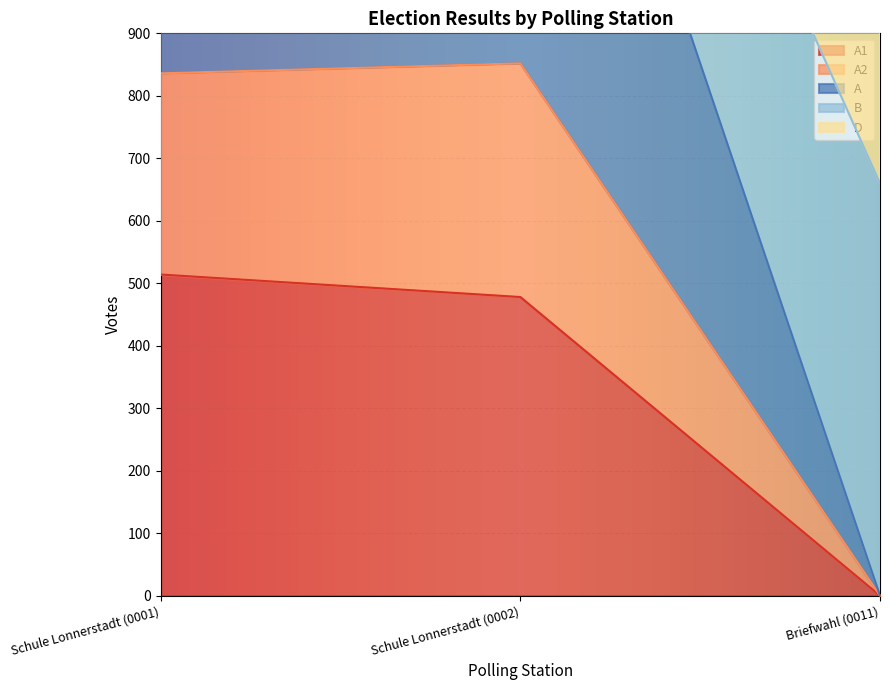

What is the greatest value displayed?

2194